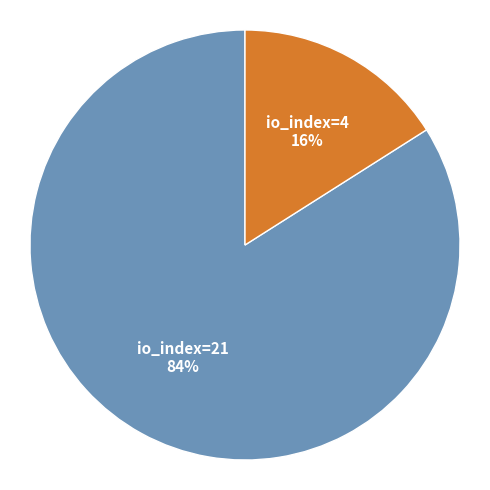

Rank the categories by value from highest to lowest.

io_index=21, io_index=4